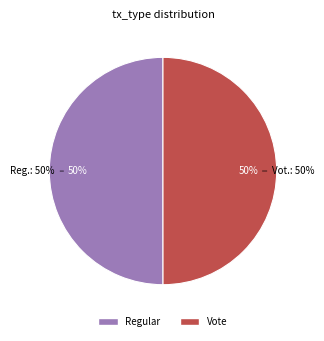

To the nearest percent, what is the average slice percentage?

50%